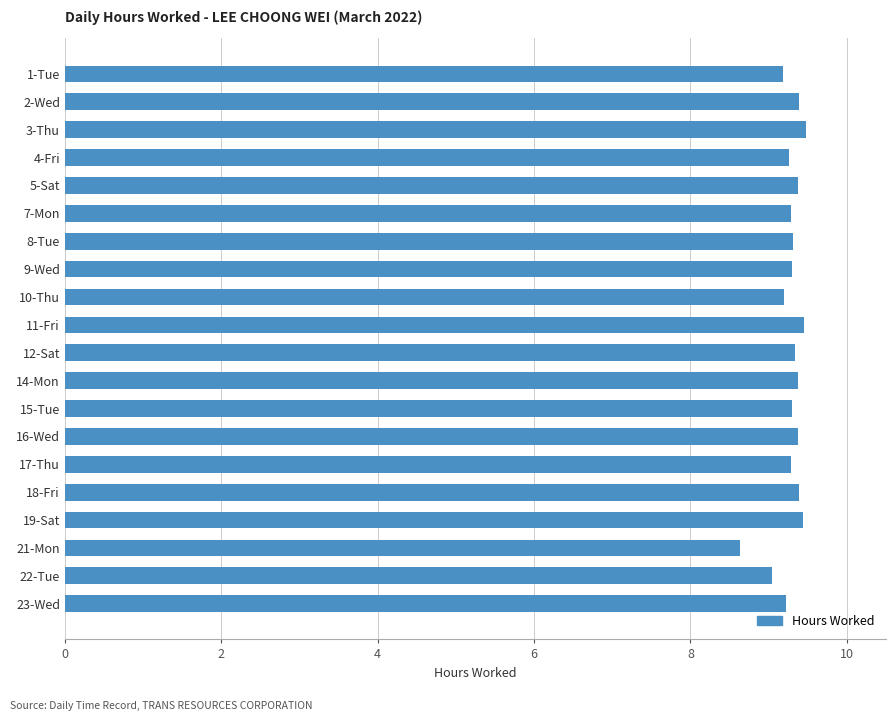

What is the greatest value displayed?

9.5